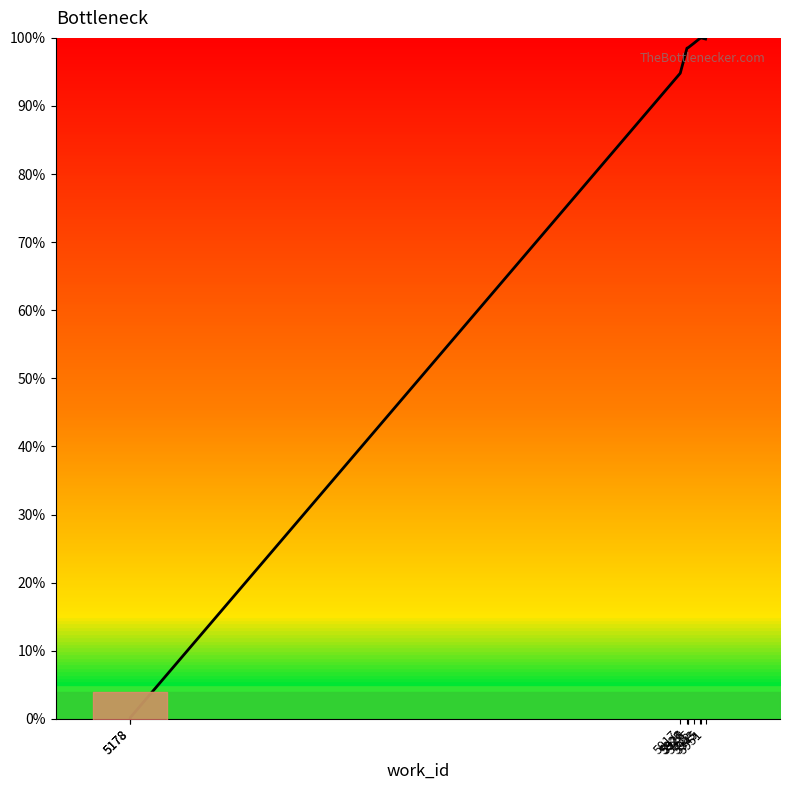

How many data points are above 98?

7